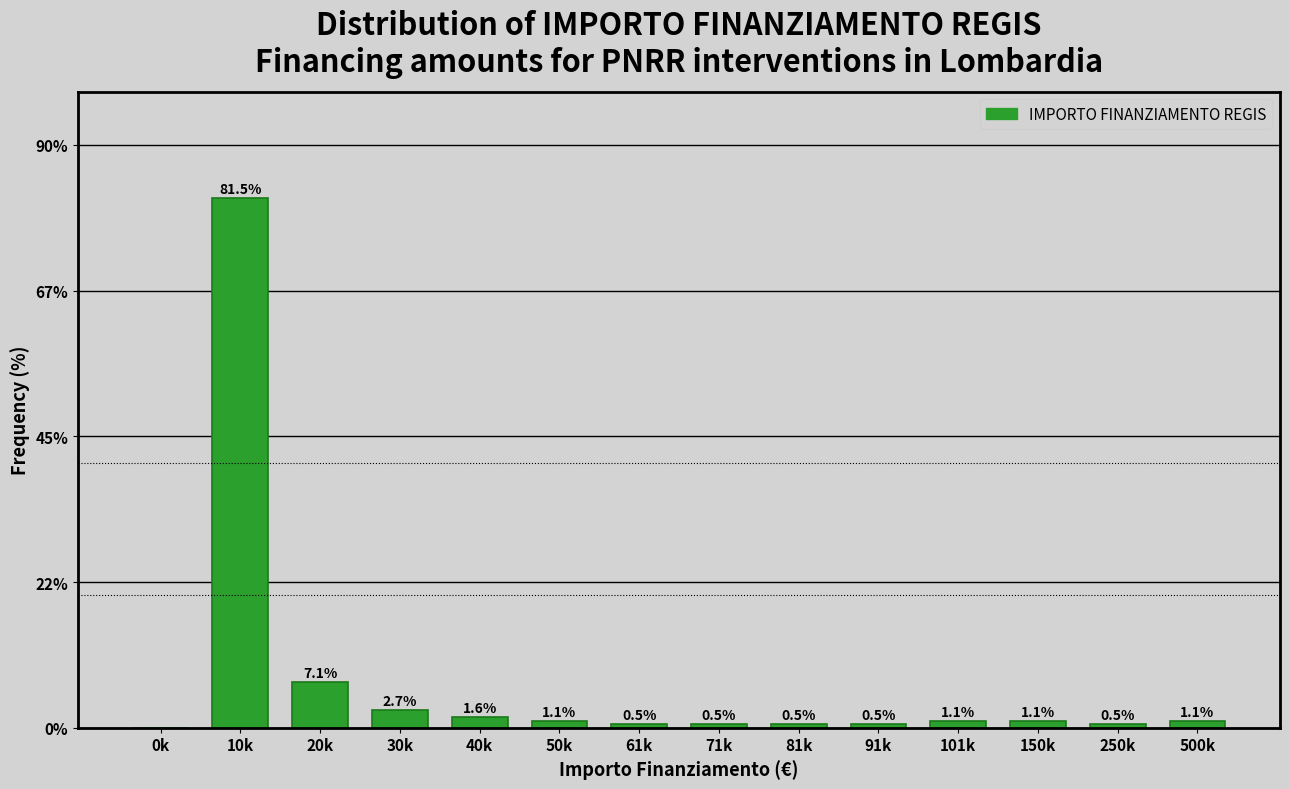

Reading right to left, list all the values displayed in this chart.

500k=1.1	250k=0.5	150k=1.1	101k=1.1	91k=0.5	81k=0.5	71k=0.5	61k=0.5	50k=1.1	40k=1.6	30k=2.7	20k=7.1	10k=81.5	0k=0.0